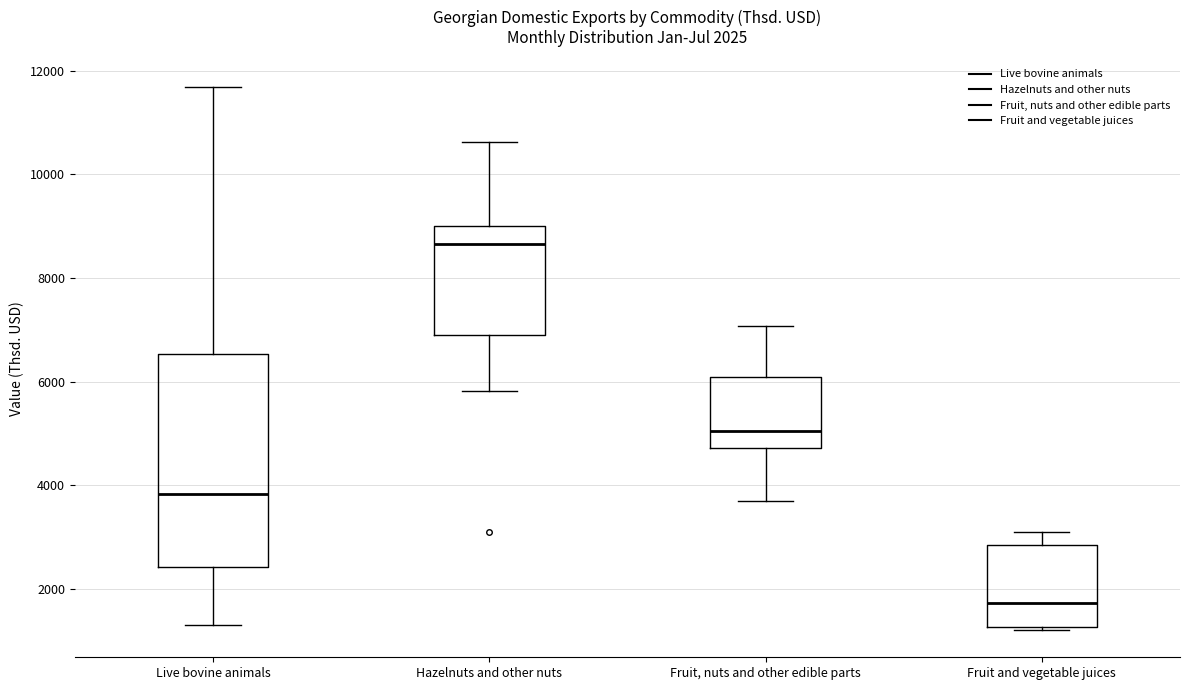

Which box's median line is the lowest?

Fruit and vegetable juices